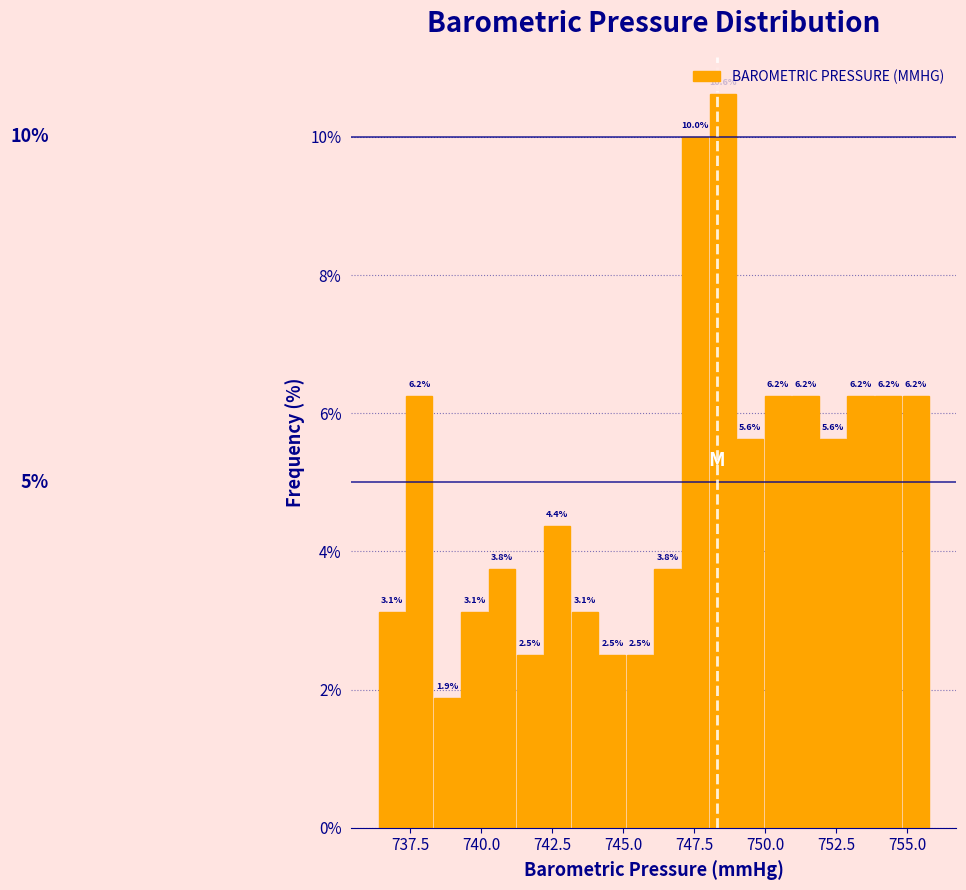

Around what value on the x-axis is the tallest bar? Give the approximate position of its centre, as read against the axis.

748.5